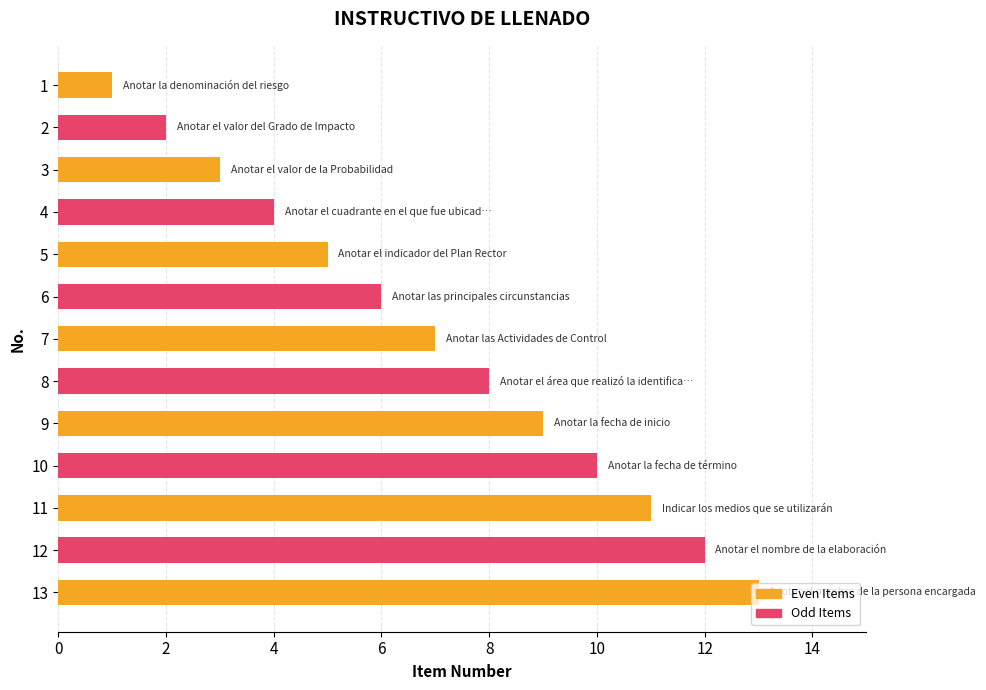

What is the change in value from 6 to 8?

+2